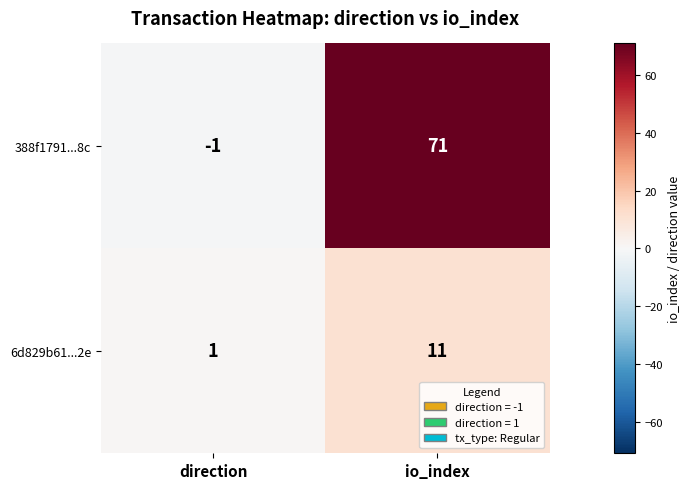

What is the sum of the 388f1791...8c values at io_index and direction?

70